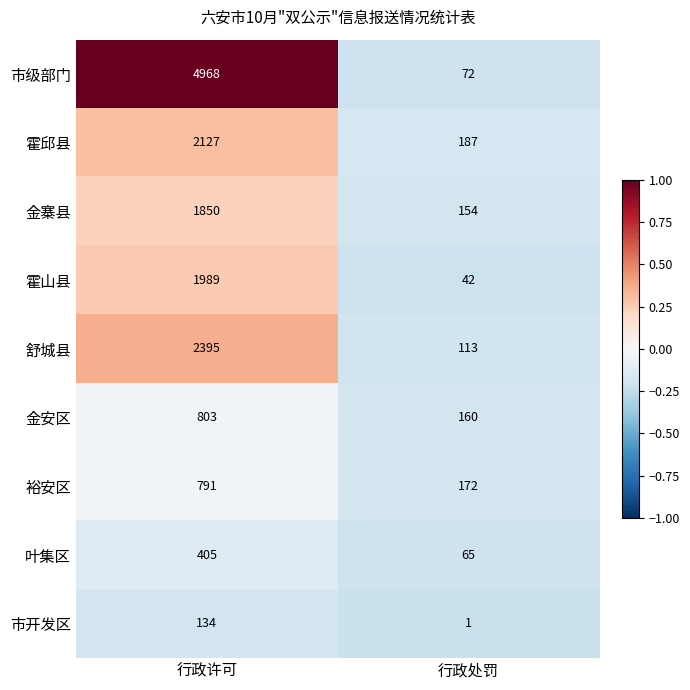

Read the 霍邱县 value at 行政处罚.

187